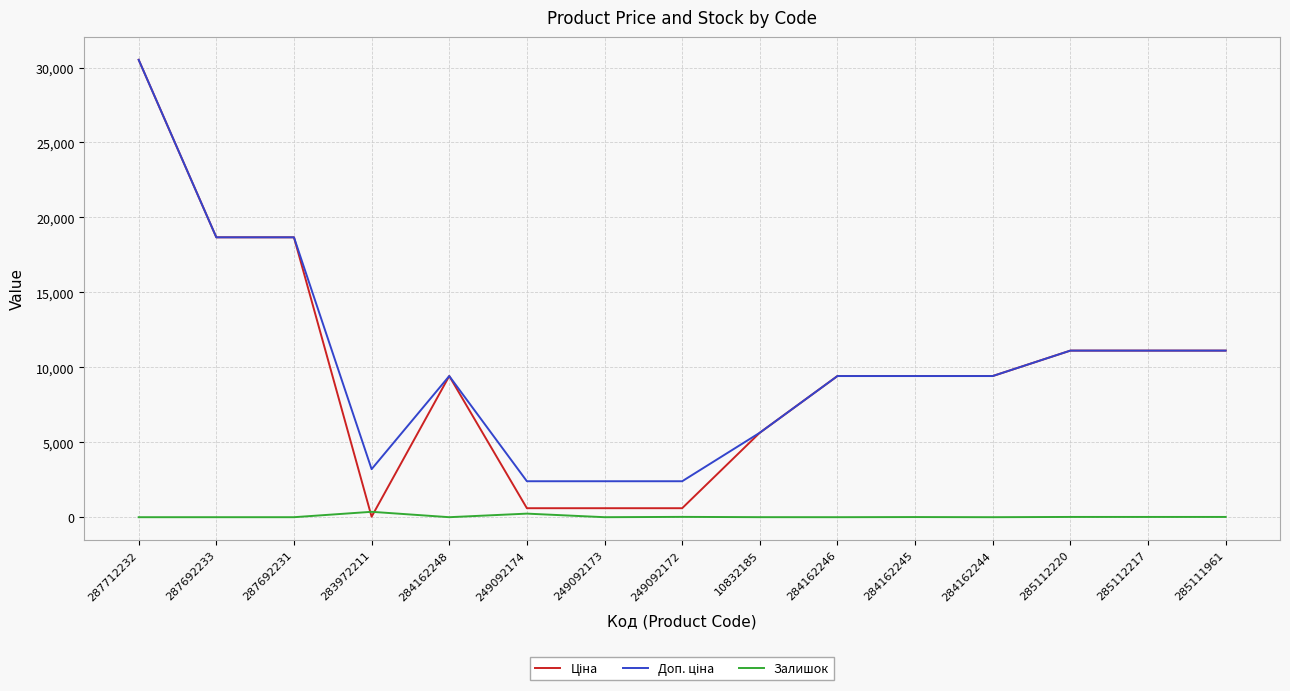

What is the difference between the highest and lowest values at 284162246?

9416.9